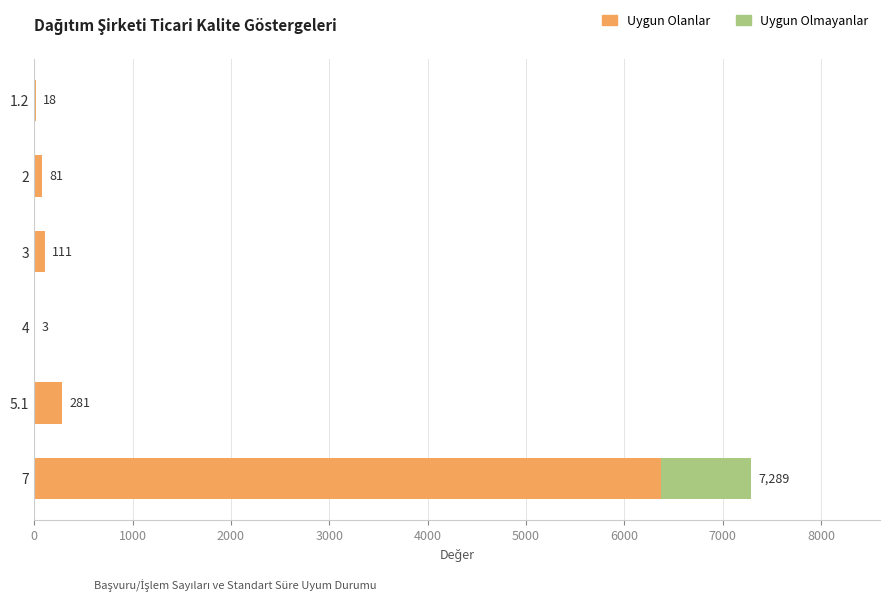

At which category is the sum across all series the highest?

7